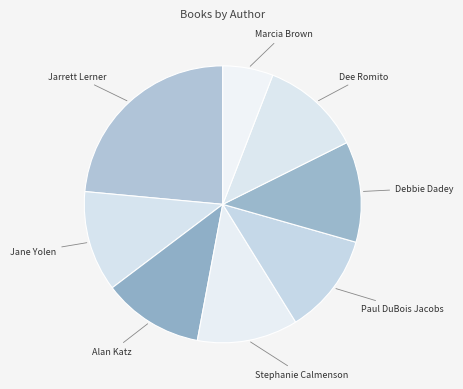

What is the smallest slice in the pie chart?

Marcia Brown